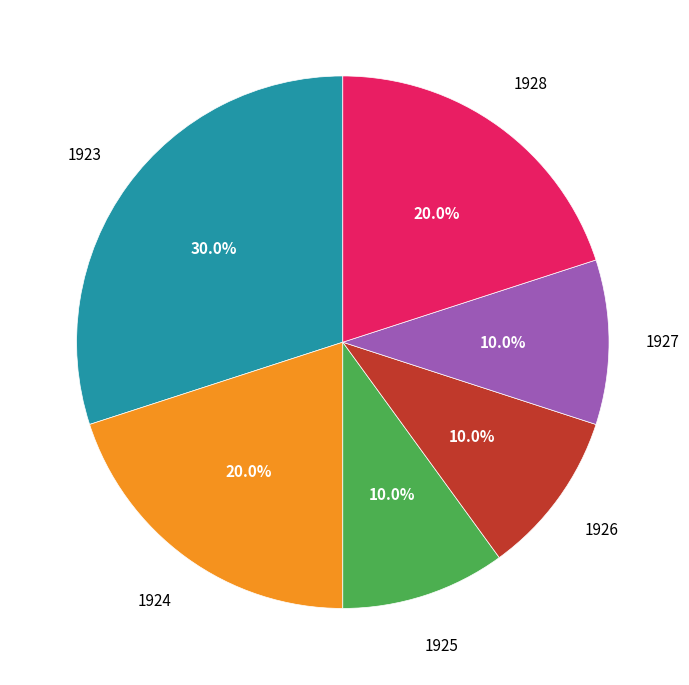

Is there a majority slice in this chart?

No